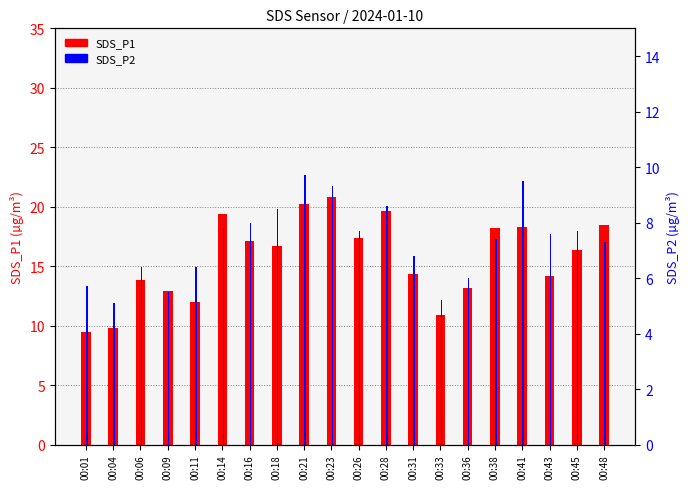

Reading right to left, list all the values displayed in this chart.

SDS_P1: 18.5	16.4	14.2	18.3	18.2	13.2	10.9	14.3	19.6	17.4	20.8	20.2	16.7	17.1	19.4	12.0	12.9	13.8	9.8	9.5
SDS_P2: 7.3	7.7	7.6	9.5	7.4	6.0	5.2	6.8	8.6	7.7	9.3	9.7	8.5	8.0	7.8	6.4	5.5	6.4	5.1	5.7